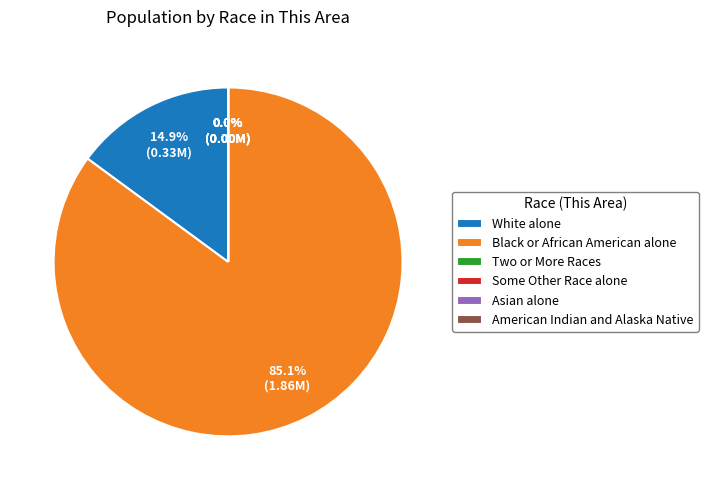

What percentage do Black or African American alone and White alone together represent?

100.0%